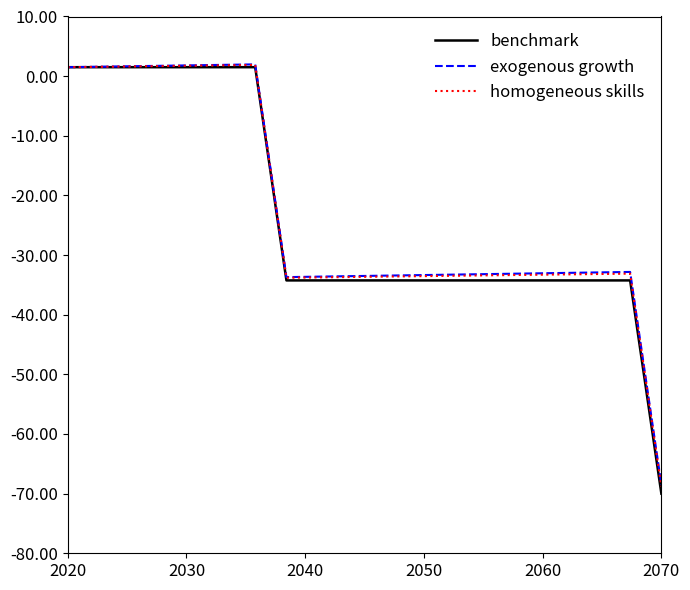

What is the minimum value for homogeneous skills?

-68.8